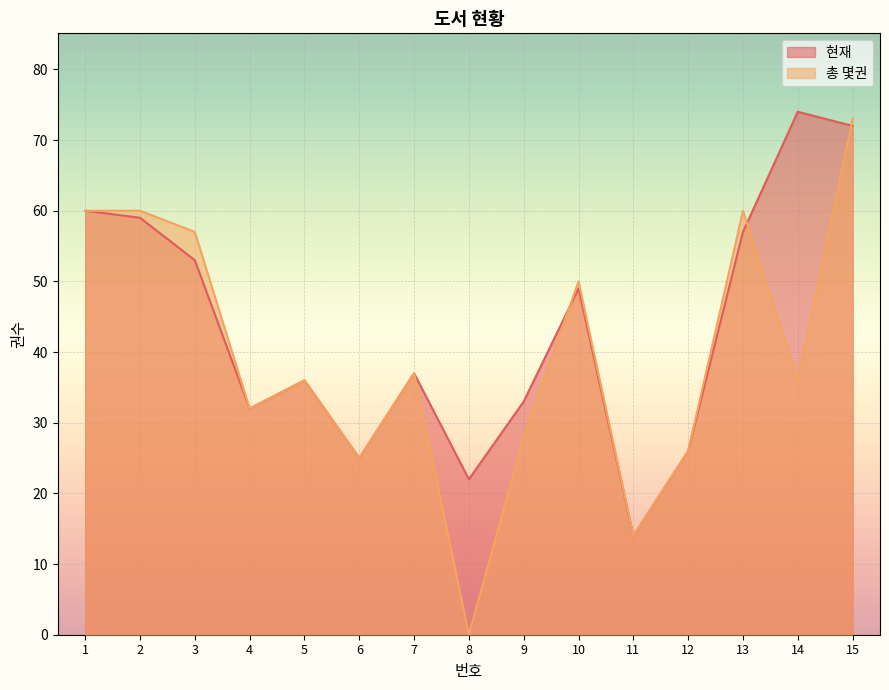

What is the value of the 현재  point at the 3rd from the left?

53